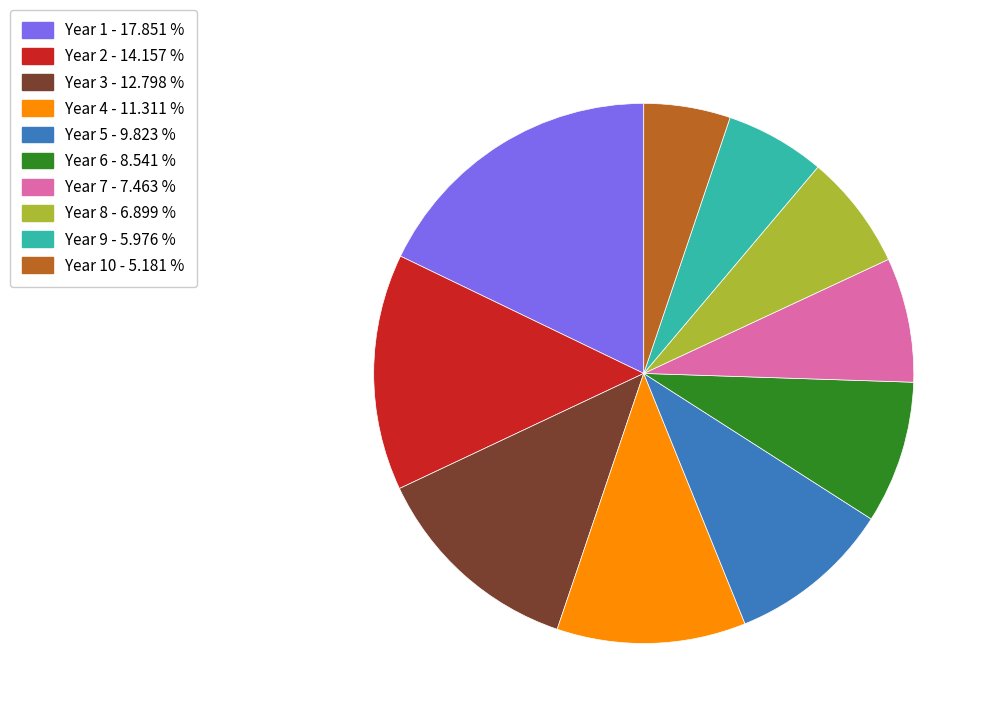

Is there any slice that represents more than half of the pie?

No